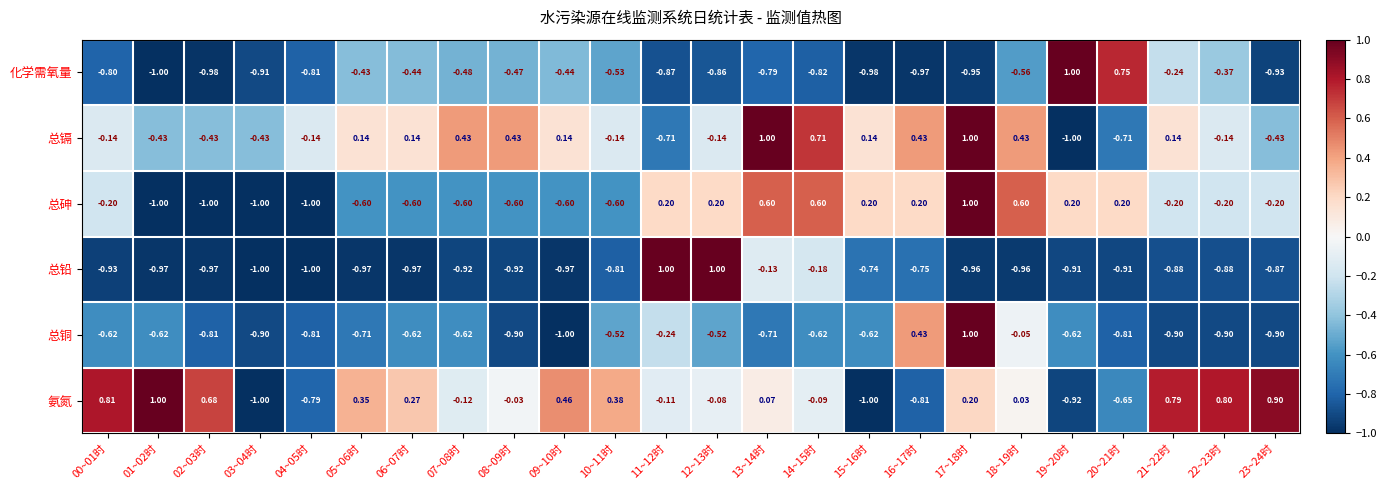

At 11~12时, list the series in order from largest to smallest.

总铅, 总砷, 氨氮, 总铜, 总镉, 化学需氧量